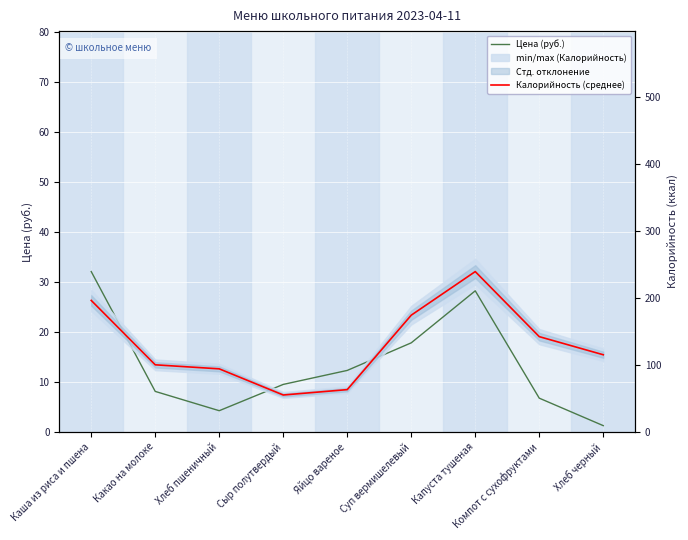

What is the label of the 8th point from the left?

Компот с сухофруктами